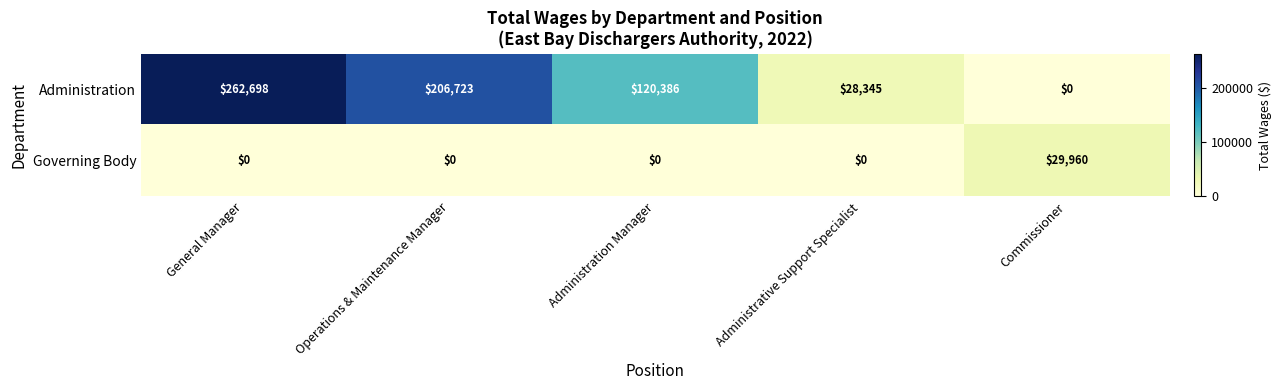

Rank the series at Administrative Support Specialist from lowest to highest value.

Governing Body, Administration